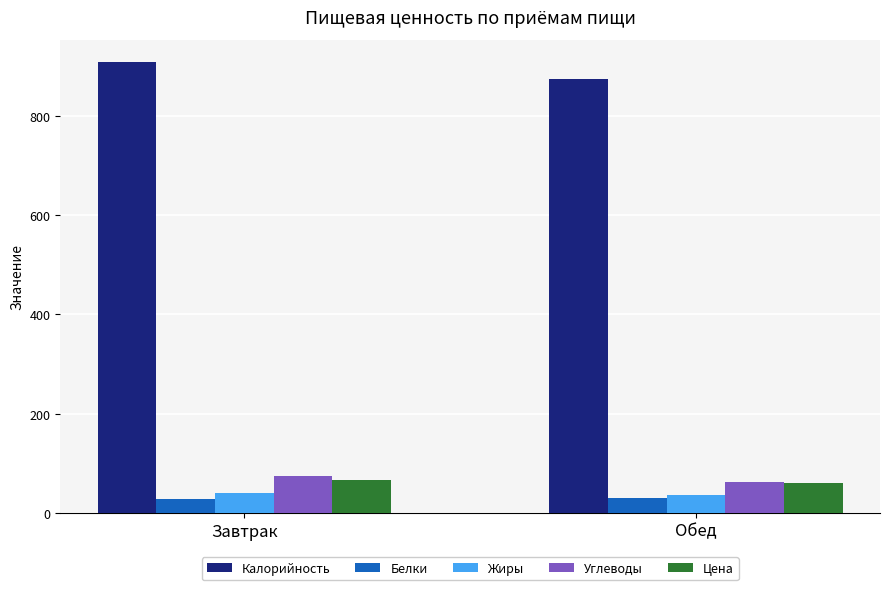

How many bars are there in total?

10